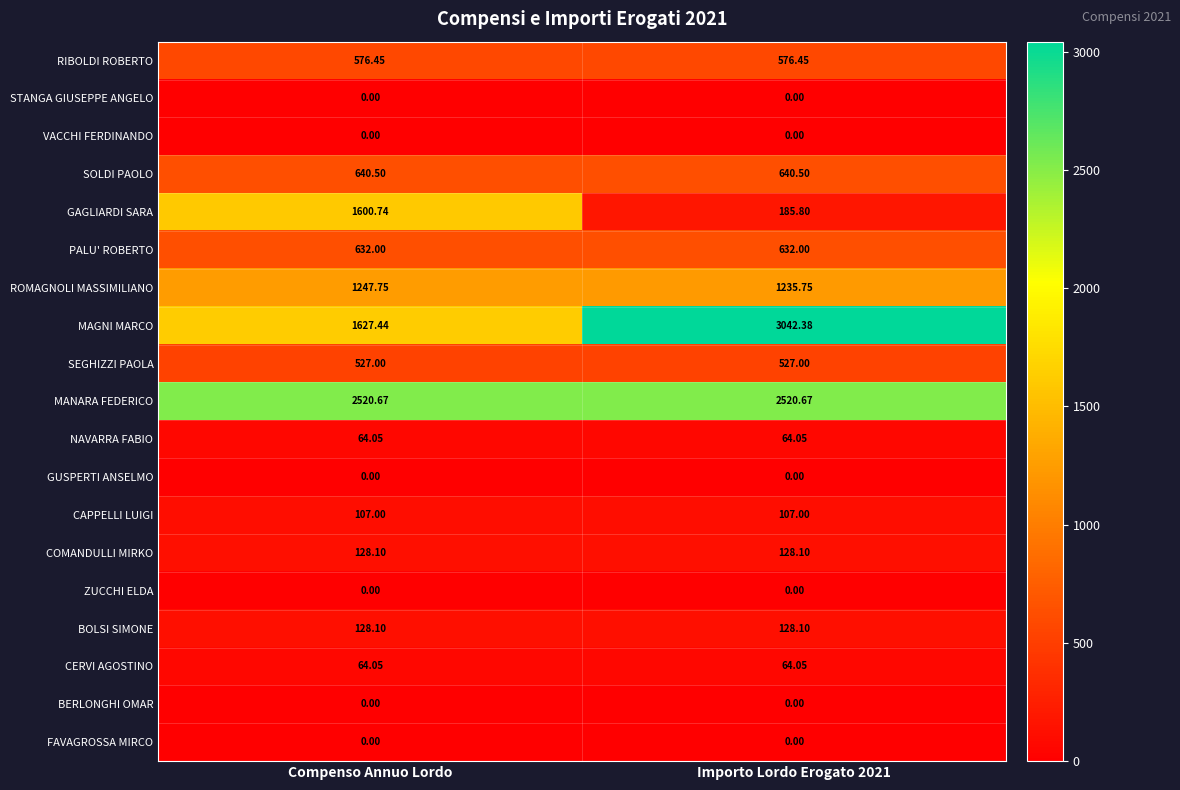

At how many categories does at least one series exceed 2520?

2